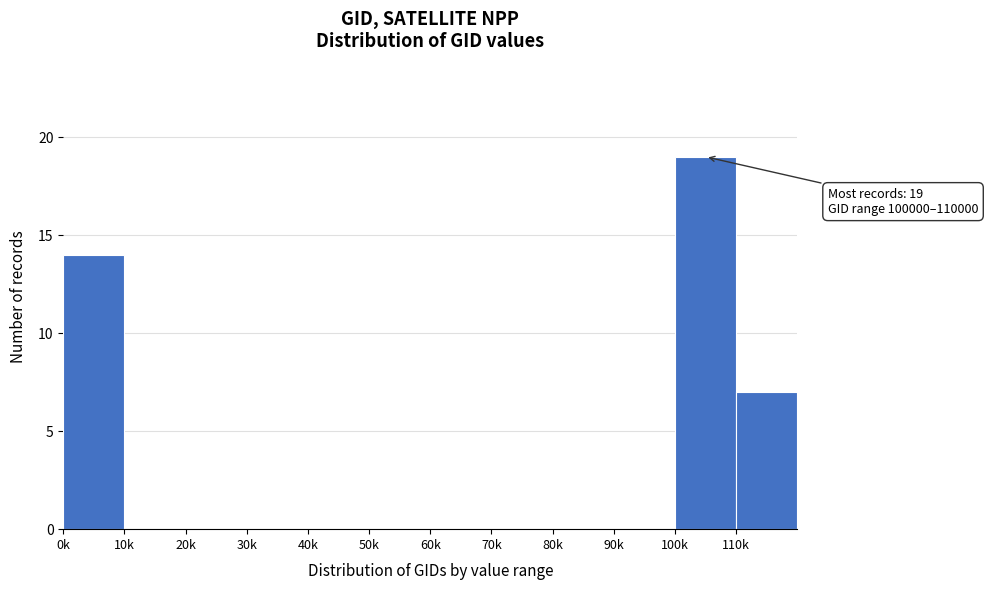

Reading left to right, transcribe all the data shown in this chart.

0k=14	10k=0	20k=0	30k=0	40k=0	50k=0	60k=0	70k=0	80k=0	90k=0	100k=19	110k=7